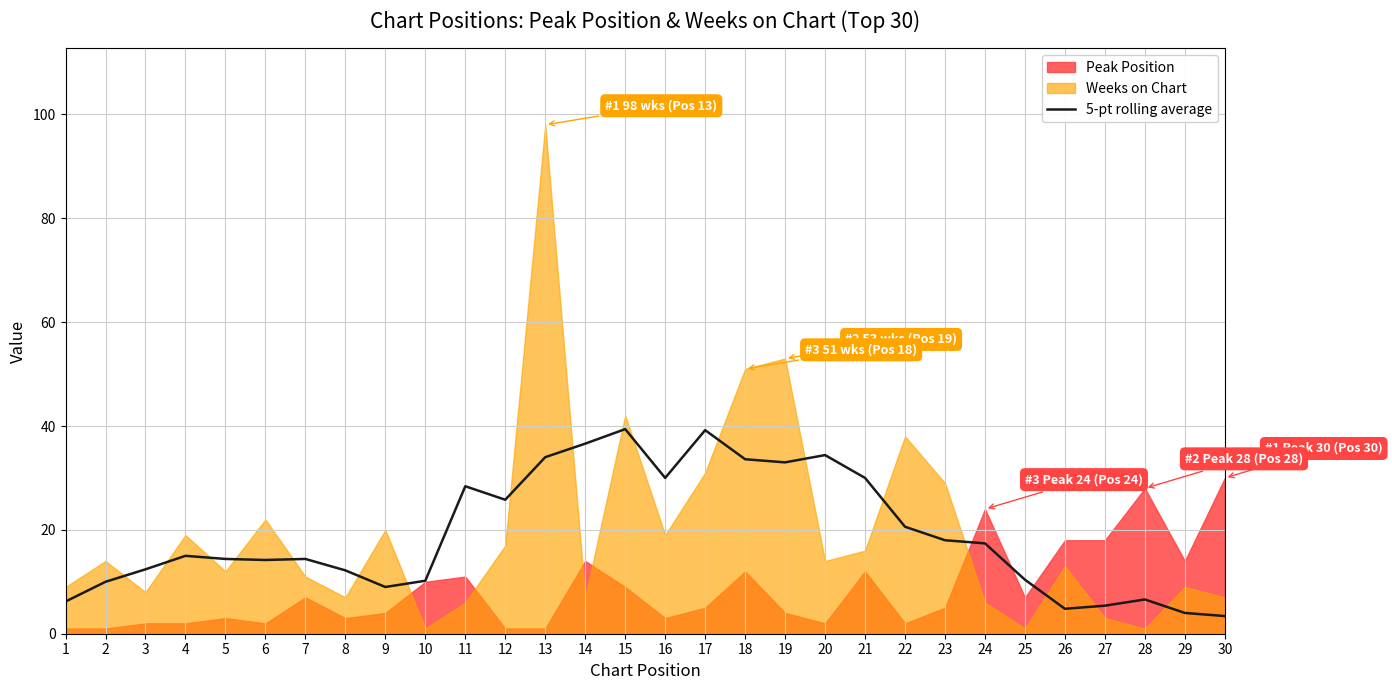

How many data points does each series have?

30